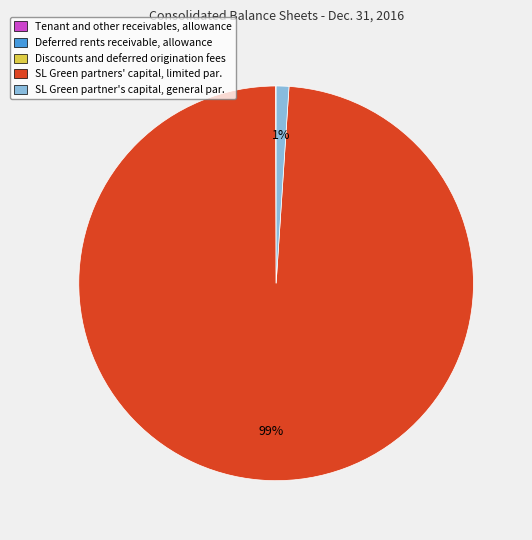

To the nearest percent, what is the average slice percentage?

20%